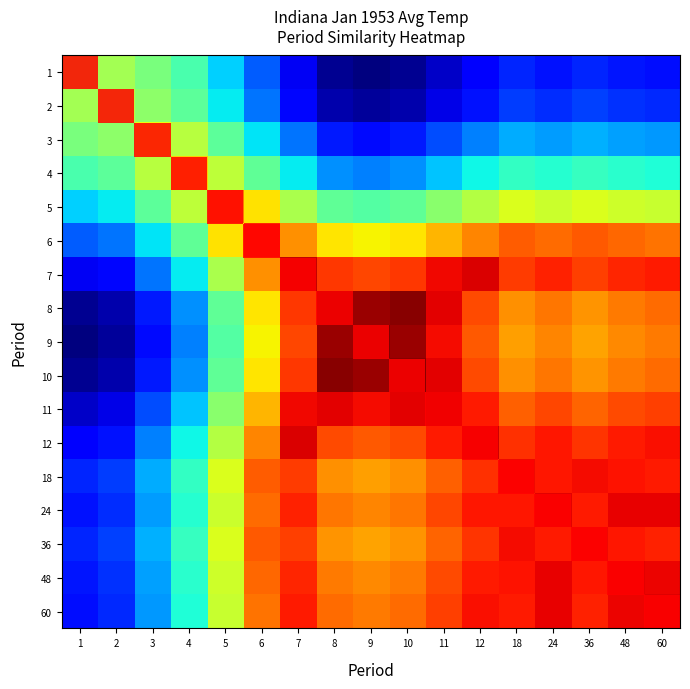

Reading left to right, extract all data points from this chart.

1: 1=32.0	2=31.4	3=28.6	4=25.3	5=19.4	6=13.1	7=7.0	8=2.1	9=1.2	10=2.1	11=4.8	12=7.6	18=10.1	24=9.2	36=10.3	48=9.3	60=8.9
2: 1=31.4	2=32.8	3=30.0	4=26.8	5=20.8	6=14.5	7=8.4	8=3.5	9=2.7	10=3.5	11=6.3	12=9.0	18=11.6	24=10.6	36=11.7	48=10.8	60=10.3
3: 1=28.6	2=30.0	3=36.0	4=32.8	5=26.8	6=20.5	7=14.4	8=9.5	9=8.7	10=9.5	11=12.3	12=15.0	18=17.6	24=16.6	36=17.7	48=16.8	60=16.3
4: 1=25.3	2=26.8	3=32.8	4=39.2	5=33.2	6=27.0	7=20.8	8=16.0	9=15.1	10=16.0	11=18.7	12=21.5	18=24.0	24=23.0	36=24.1	48=23.2	60=22.7
5: 1=19.4	2=20.8	3=26.8	4=33.2	5=44.3	6=38.0	7=31.9	8=27.0	9=26.2	10=27.0	11=29.7	12=32.5	18=35.0	24=34.1	36=35.2	48=34.3	60=33.8
6: 1=13.1	2=14.5	3=20.5	4=27.0	5=38.0	6=48.9	7=42.8	8=37.9	9=37.0	10=37.9	11=40.6	12=43.4	18=45.9	24=45.0	36=46.1	48=45.1	60=44.7
7: 1=7.0	2=8.4	3=14.4	4=20.8	5=31.9	6=42.8	7=52.9	8=48.0	9=47.2	10=48.0	11=50.8	12=51.9	18=47.7	24=49.3	36=47.5	48=49.0	60=49.8
8: 1=2.1	2=3.5	3=9.5	4=16.0	5=27.0	6=37.9	7=48.0	8=55.8	9=54.9	10=55.8	11=51.5	12=47.0	18=42.9	24=44.4	36=42.6	48=44.2	60=44.9
9: 1=1.2	2=2.7	3=8.7	4=15.1	5=26.2	6=37.0	7=47.2	8=54.9	9=56.3	10=54.9	11=50.6	12=46.1	18=42.0	24=43.6	36=41.8	48=43.3	60=44.1
10: 1=2.1	2=3.5	3=9.5	4=16.0	5=27.0	6=37.9	7=48.0	8=55.8	9=54.9	10=55.8	11=51.5	12=47.0	18=42.9	24=44.4	36=42.6	48=44.2	60=44.9
11: 1=4.8	2=6.3	3=12.3	4=18.7	5=29.7	6=40.6	7=50.8	8=51.5	9=50.6	10=51.5	11=54.2	12=49.7	18=45.6	24=47.1	36=45.4	48=46.9	60=47.7
12: 1=7.6	2=9.0	3=15.0	4=21.5	5=32.5	6=43.4	7=51.9	8=47.0	9=46.1	10=47.0	11=49.7	12=52.5	18=48.4	24=49.9	36=48.1	48=49.7	60=50.4
18: 1=10.1	2=11.6	3=17.6	4=24.0	5=35.0	6=45.9	7=47.7	8=42.9	9=42.0	10=42.9	11=45.6	12=48.4	18=50.9	24=50.0	36=50.6	48=50.1	60=49.7
24: 1=9.2	2=10.6	3=16.6	4=23.0	5=34.1	6=45.0	7=49.3	8=44.4	9=43.6	10=44.4	11=47.1	12=49.9	18=50.0	24=51.5	36=49.7	48=51.2	60=51.2
36: 1=10.3	2=11.7	3=17.7	4=24.1	5=35.2	6=46.1	7=47.5	8=42.6	9=41.8	10=42.6	11=45.4	12=48.1	18=50.6	24=49.7	36=50.8	48=49.9	60=49.4
48: 1=9.3	2=10.8	3=16.8	4=23.2	5=34.3	6=45.1	7=49.0	8=44.2	9=43.3	10=44.2	11=46.9	12=49.7	18=50.1	24=51.2	36=49.9	48=51.4	60=50.9
60: 1=8.9	2=10.3	3=16.3	4=22.7	5=33.8	6=44.7	7=49.8	8=44.9	9=44.1	10=44.9	11=47.7	12=50.4	18=49.7	24=51.2	36=49.4	48=50.9	60=51.7